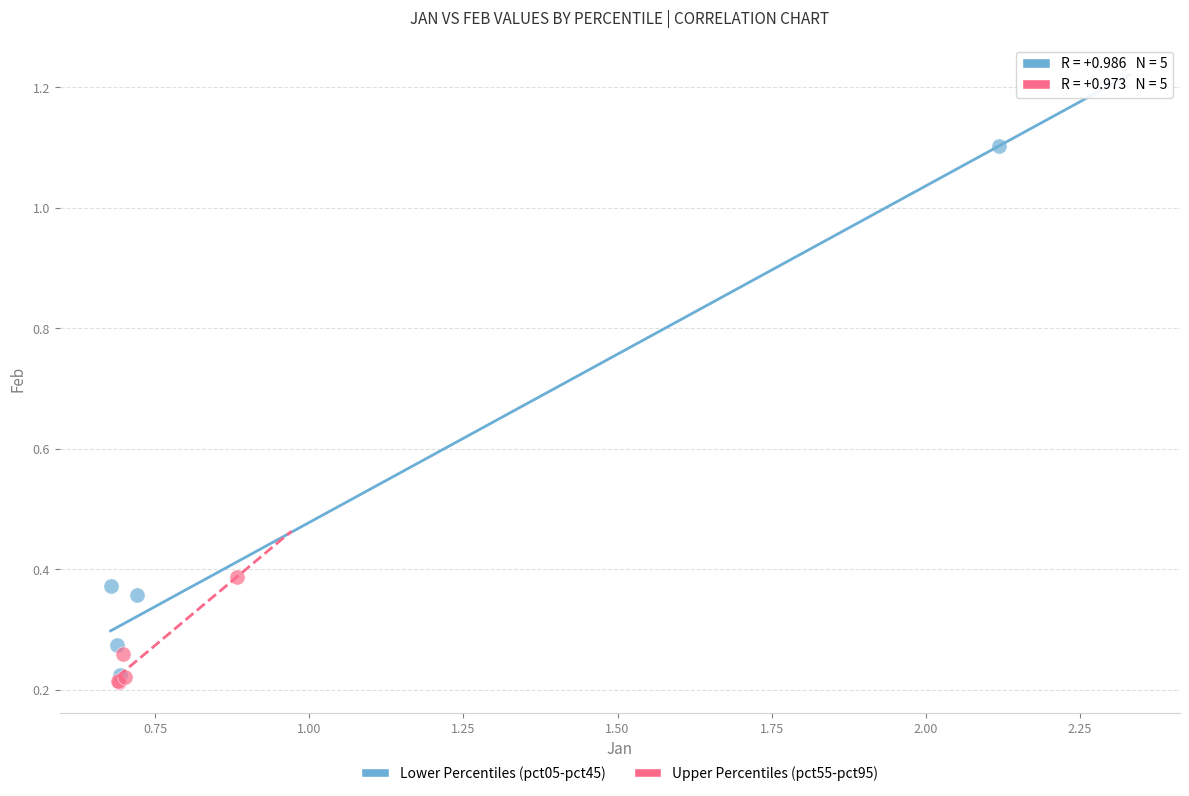

Which series reaches the maximum Y coordinate?

Lower Percentiles (pct05-pct45)